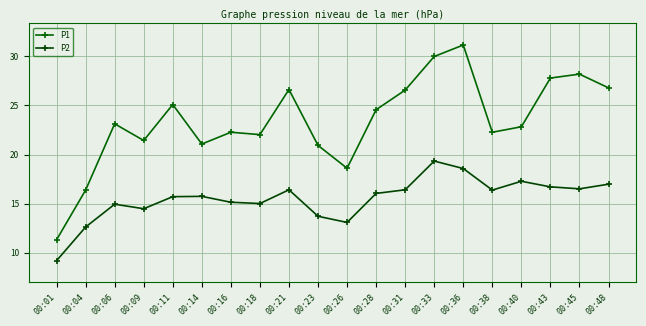

What is the minimum value for P1?

11.3